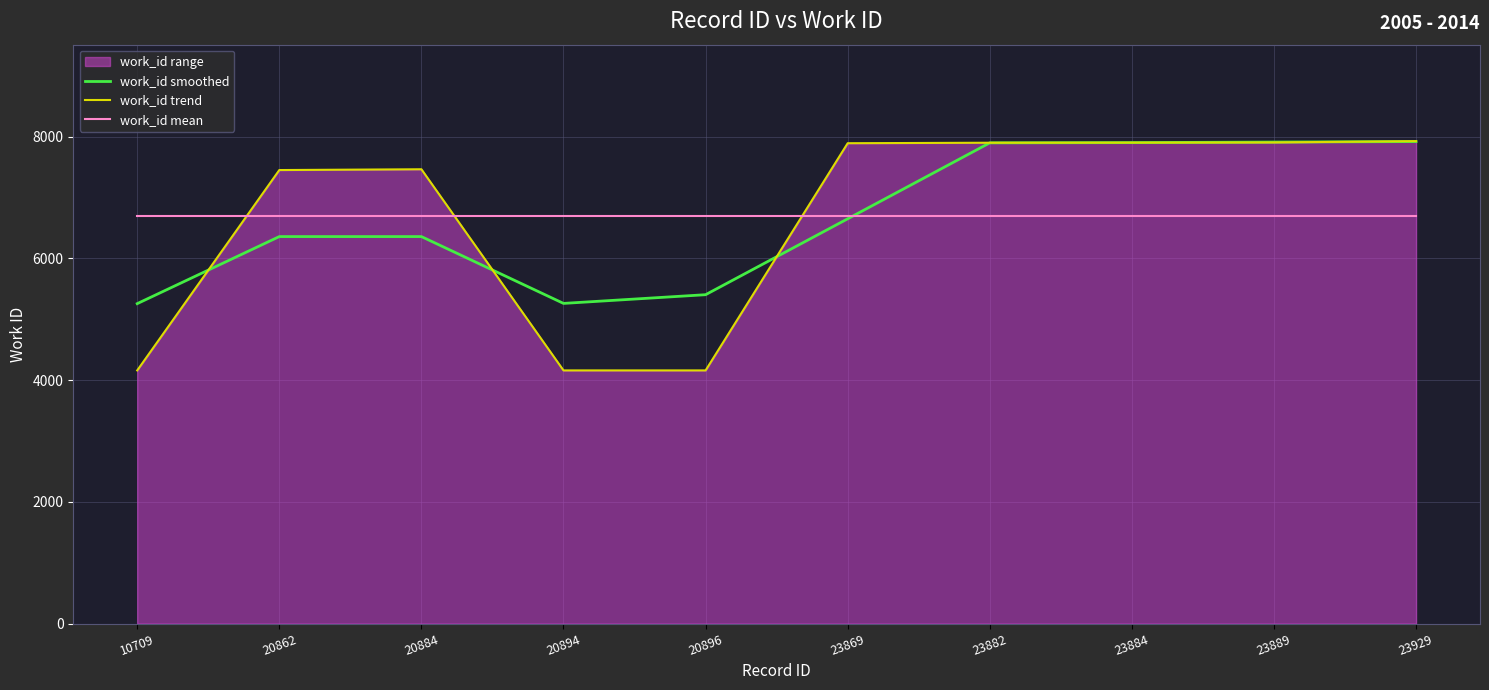

Read the work_id trend value at 23869.

7892.0